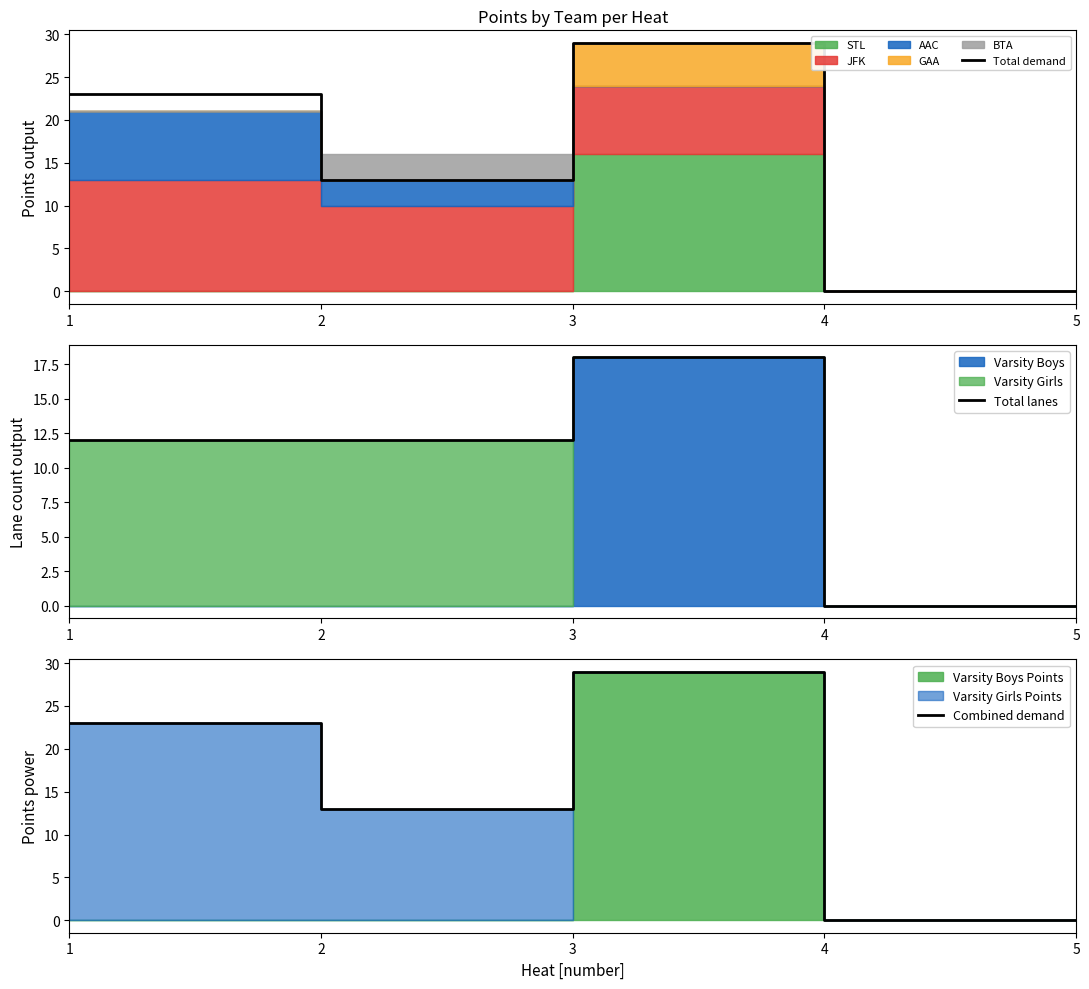

At which category does the chart reach its minimum across all series?

4